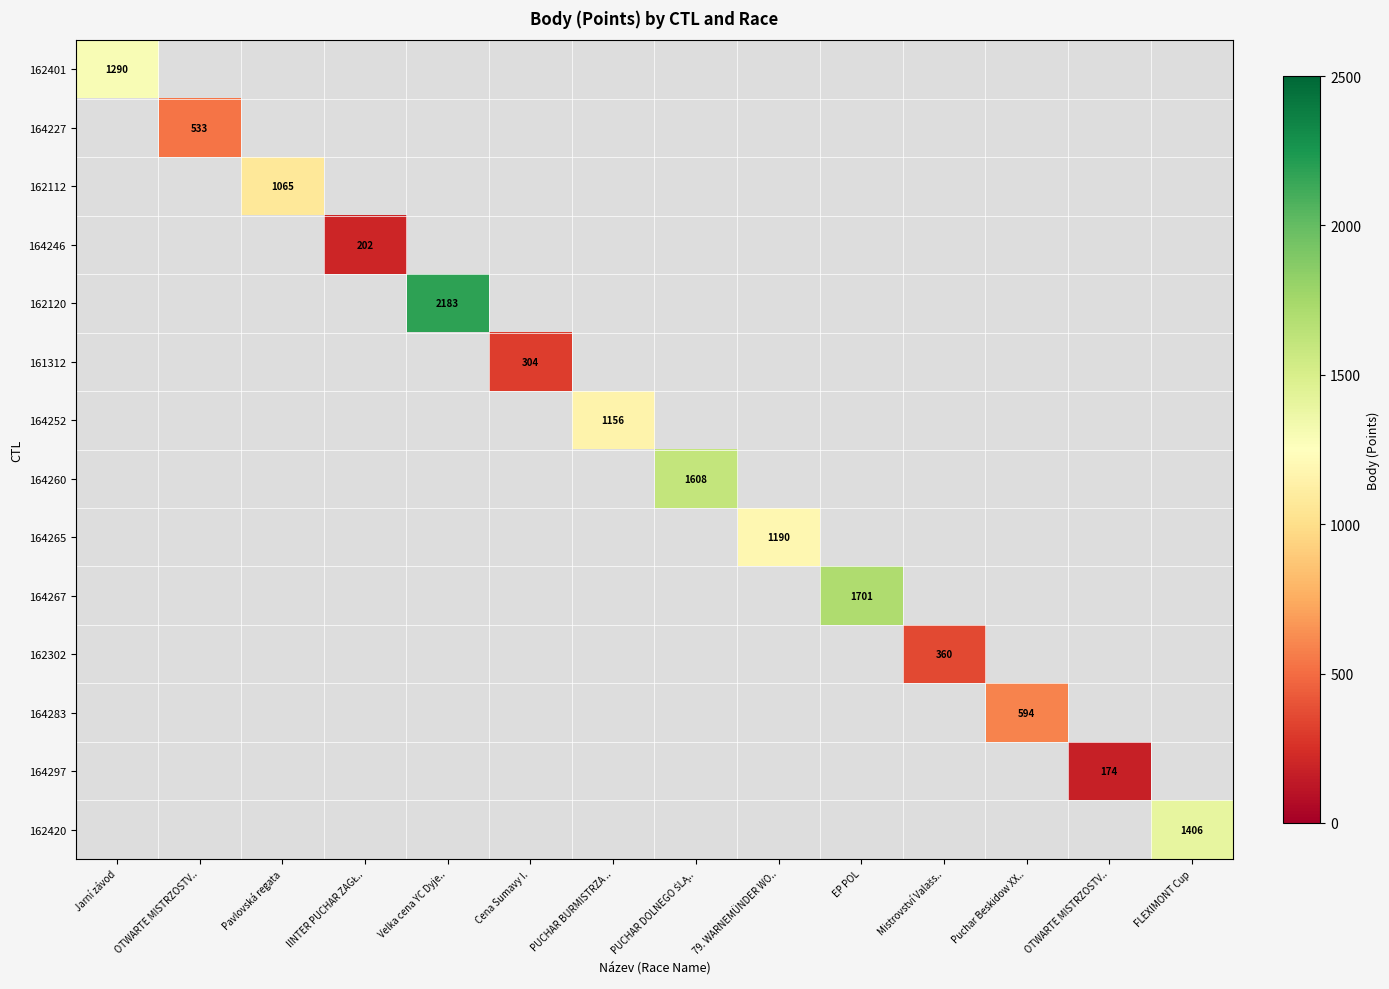

How many categories are shown in the chart?

14